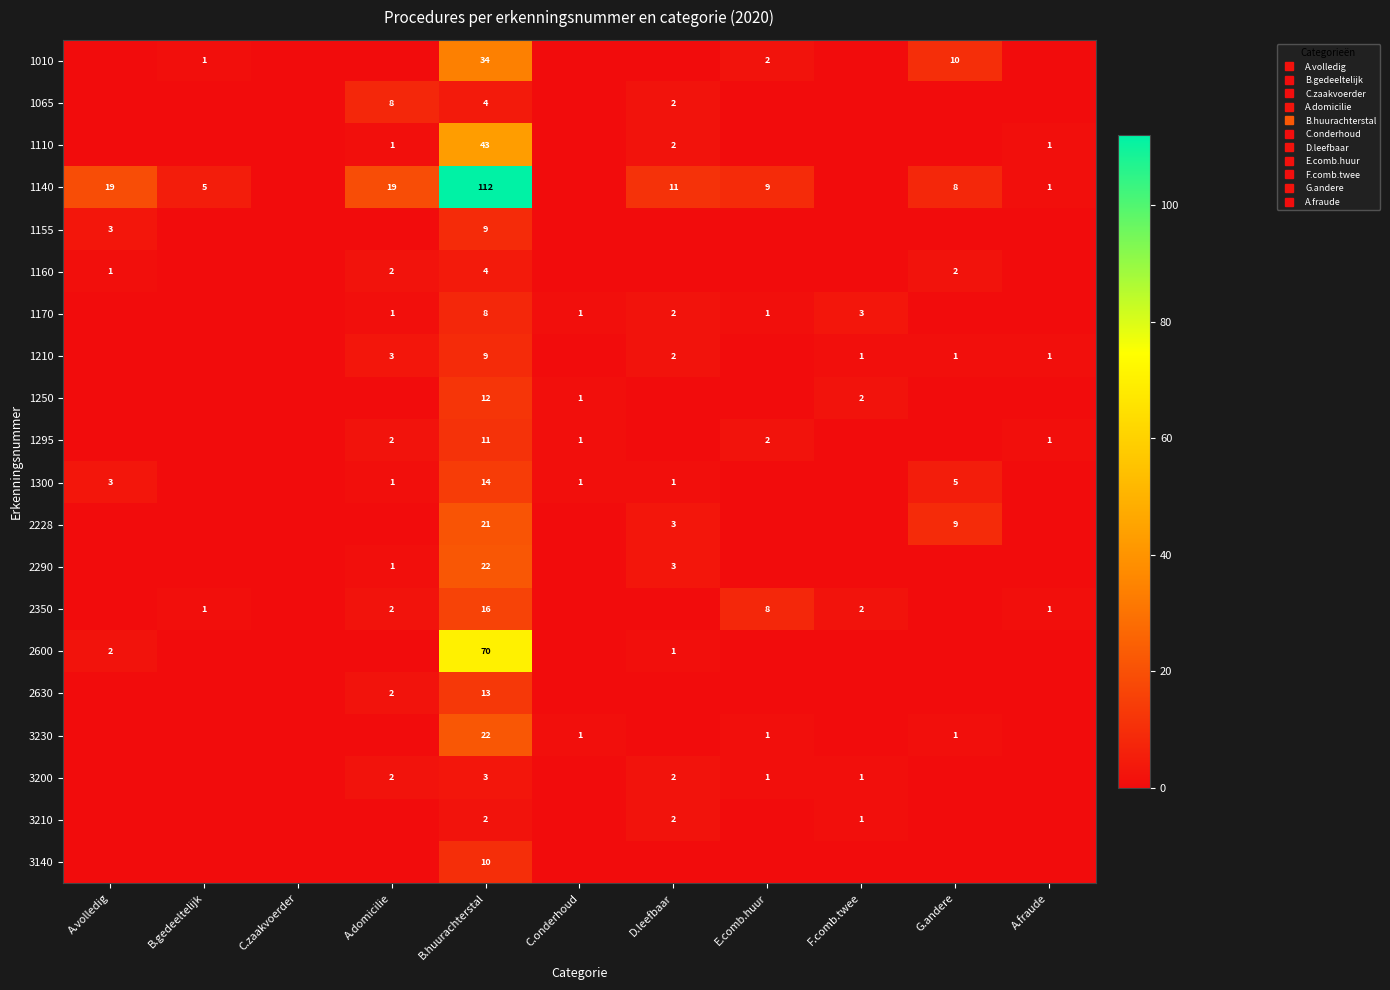

What is the difference between the maximum and minimum values in the 3200 series?

3